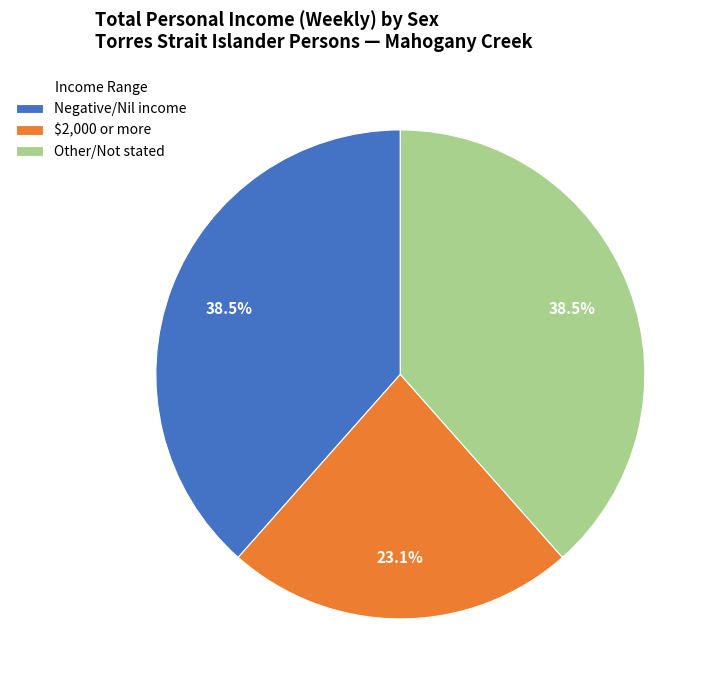

Count the number of slices in the pie.

3